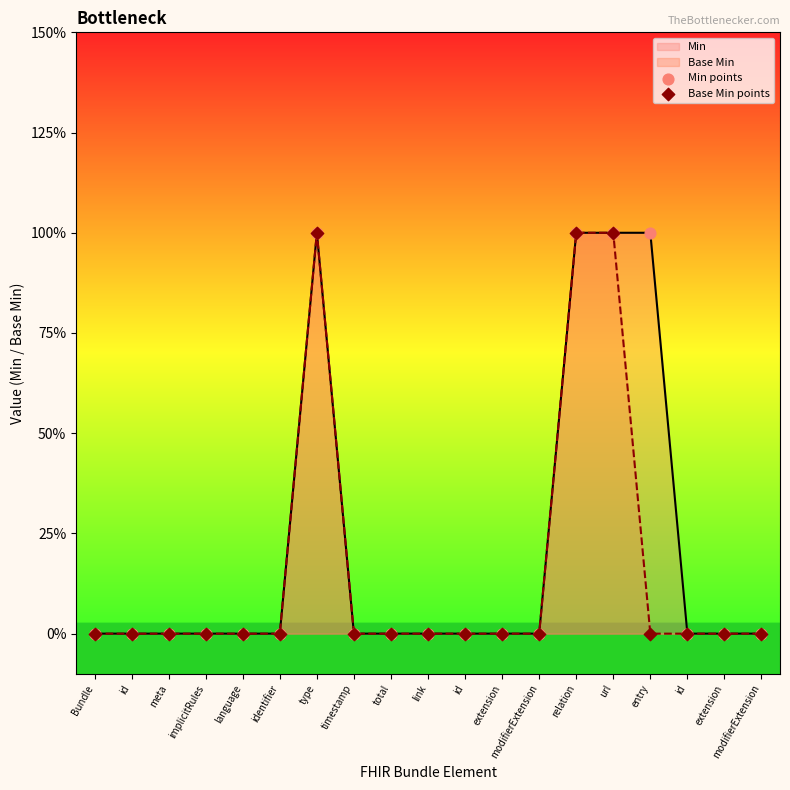

At which category is the sum across all series the highest?

type